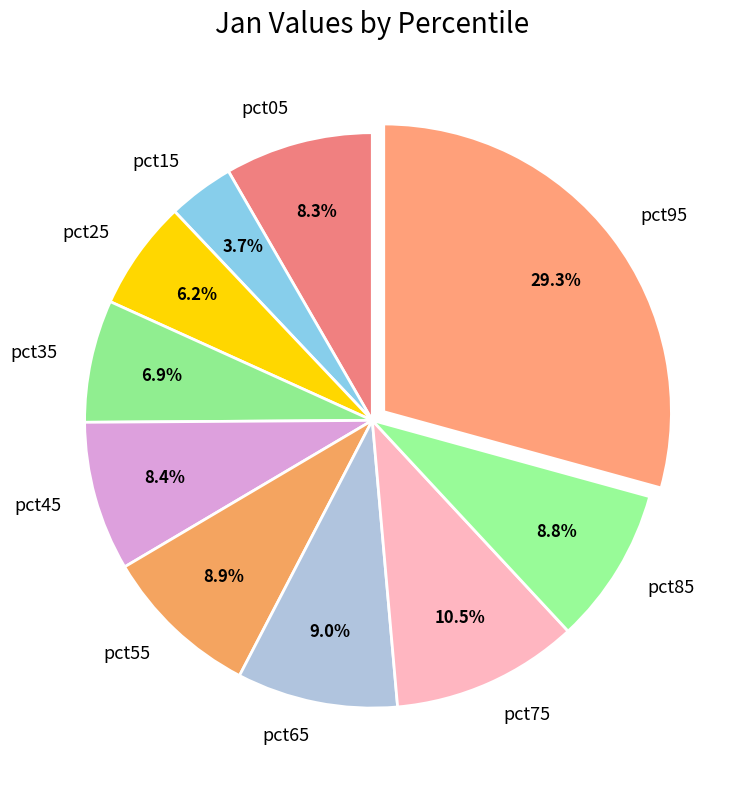

Which has a higher value, pct55 or pct15?

pct55